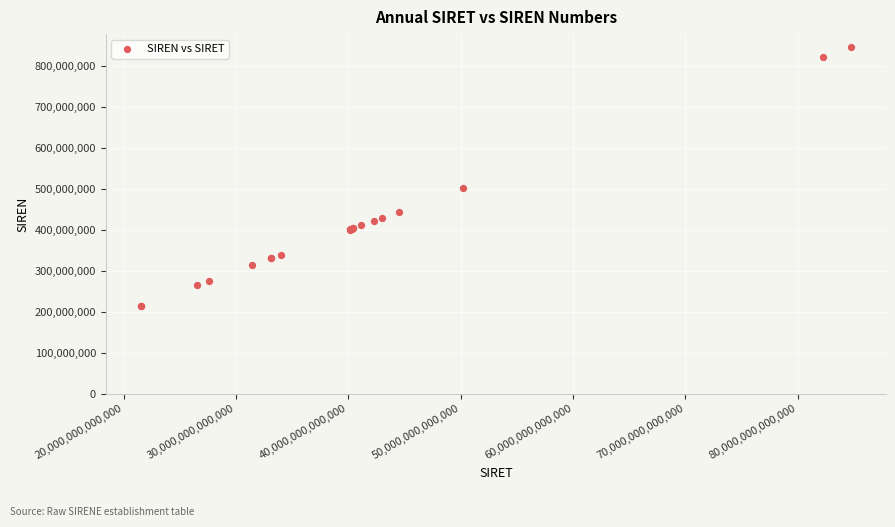

What Y value in the scatter plot is closest to 531236207?

501747786